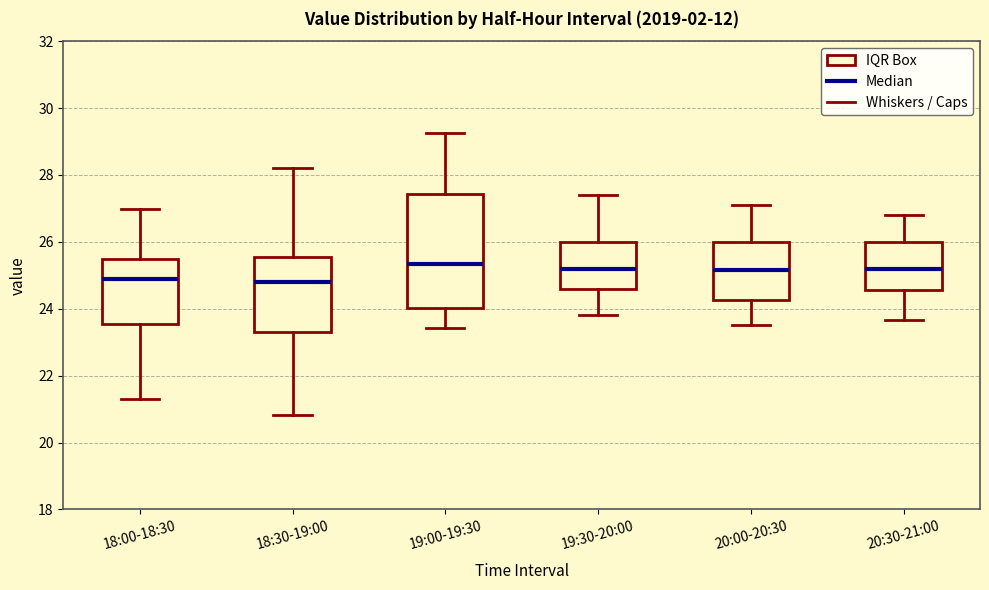

Where does the lower whisker of the box for 19:00-19:30 end on the y-axis? The values are not printed on the chart, so give them approximately, as read against the axis.

23.4